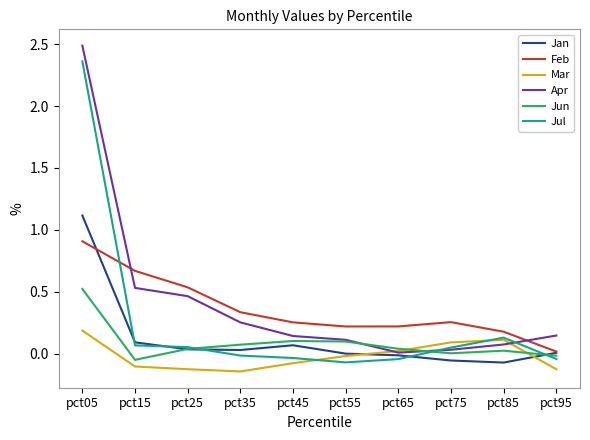

What is the total value across all series at pct75?

0.4